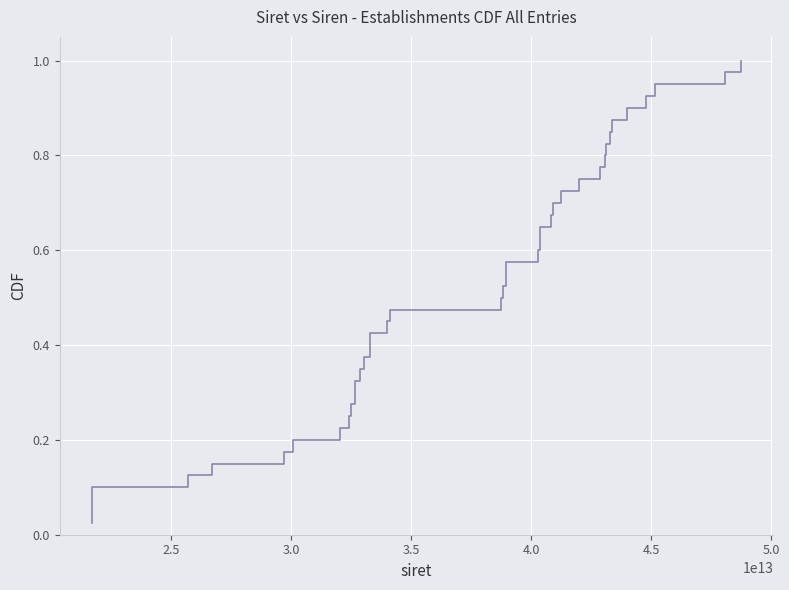

Is this an area chart (filled region under the line)?

No